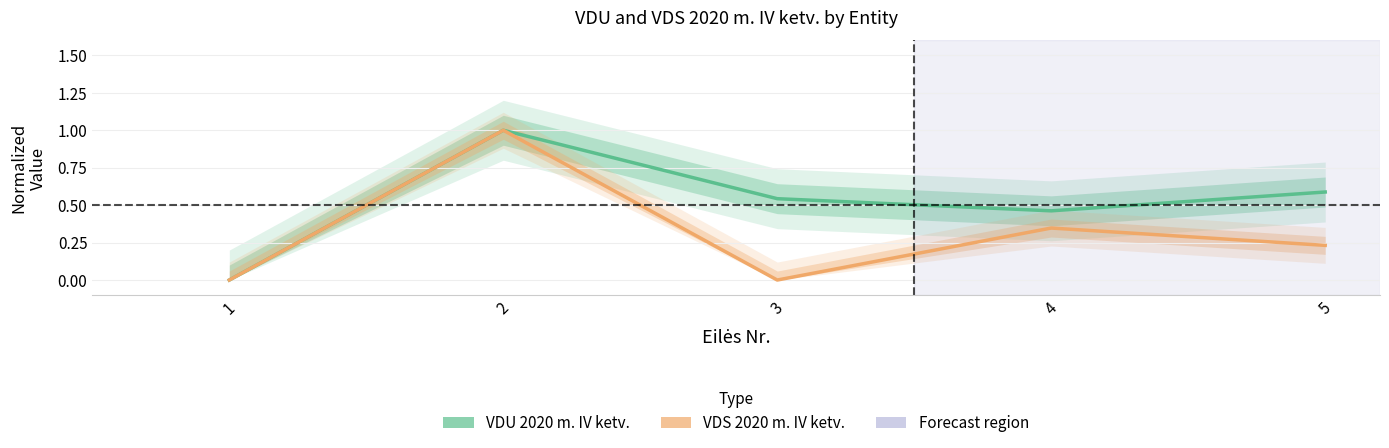

True or false: VDU 2020 m. IV ketv. and VDS 2020 m. IV ketv. cross at least once.

False